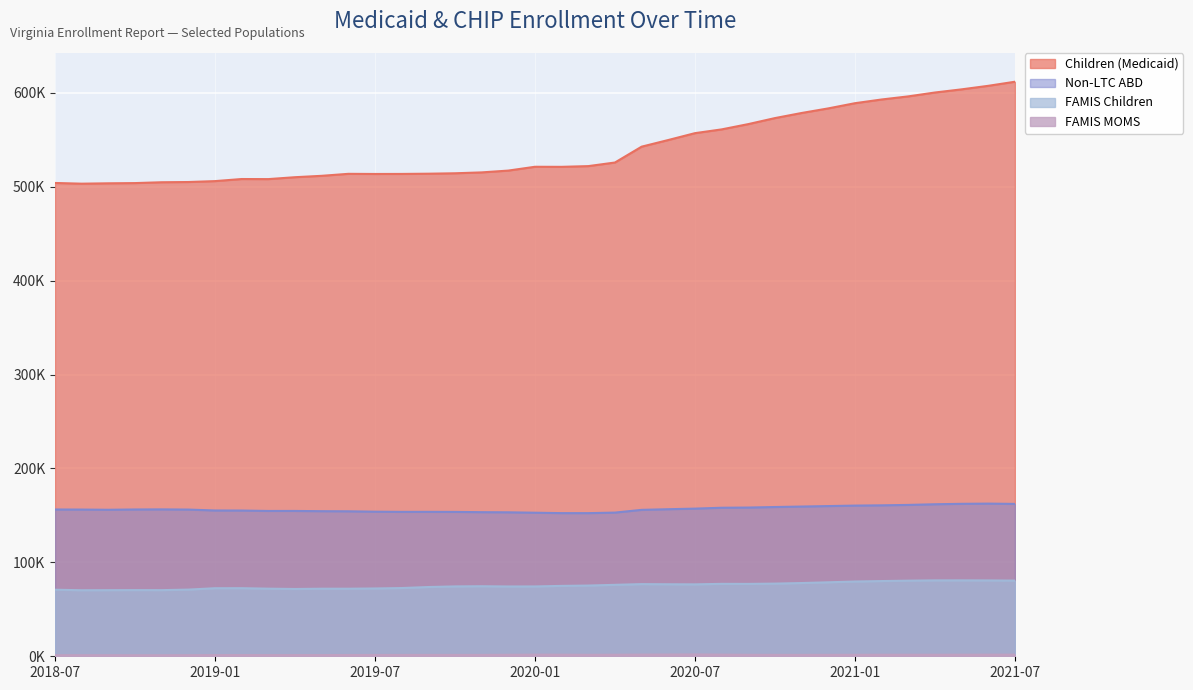

Rank the series at 2020-02 from highest to lowest value.

Children (Medicaid), Non-LTC (ABD), FAMIS Children (Title XXI), FAMIS MOMS